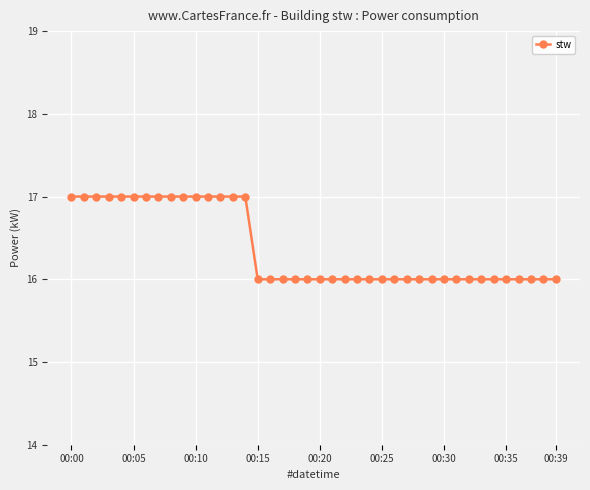

What is the sum of all values?

655